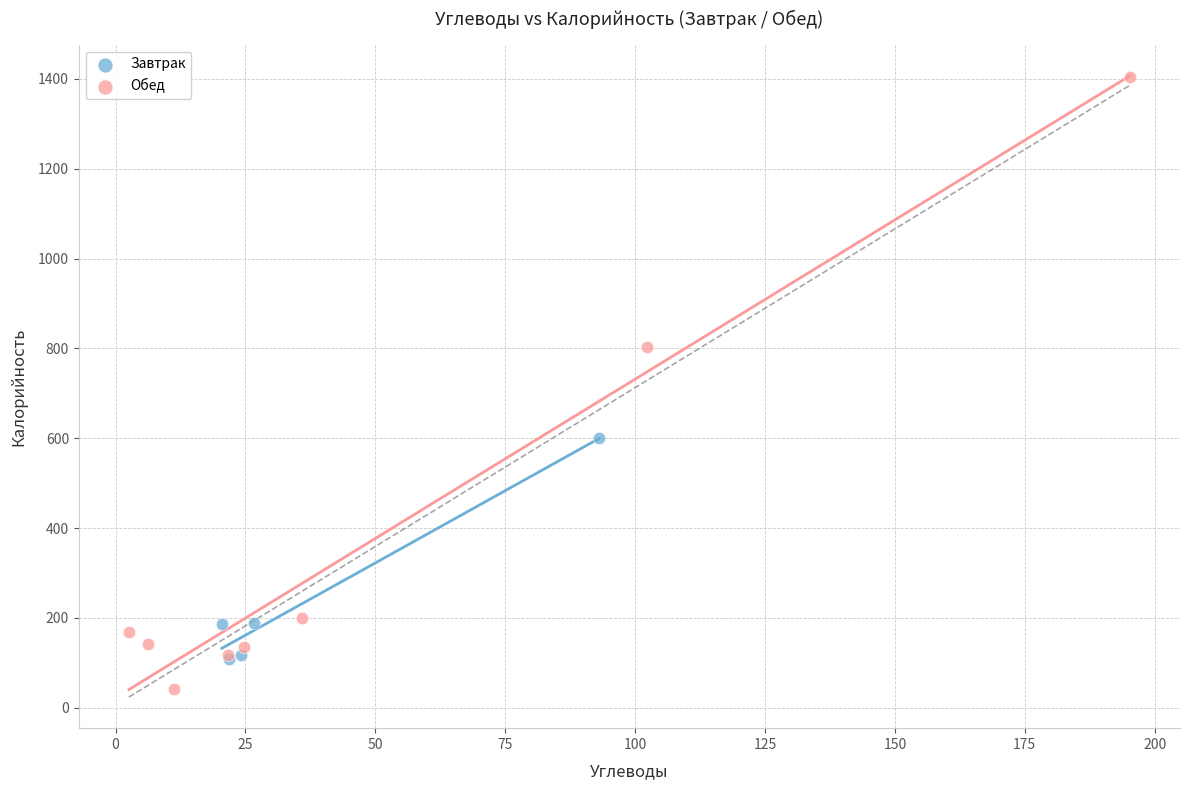

Which series has the widest spread of Y values?

Обед